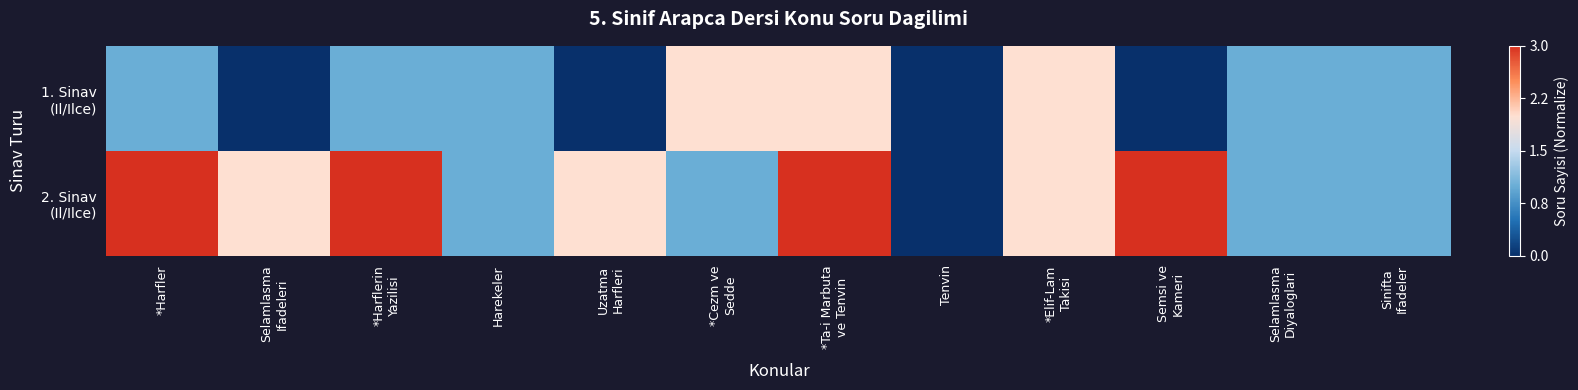

At which category does the chart reach its peak across all series?

*Harfler